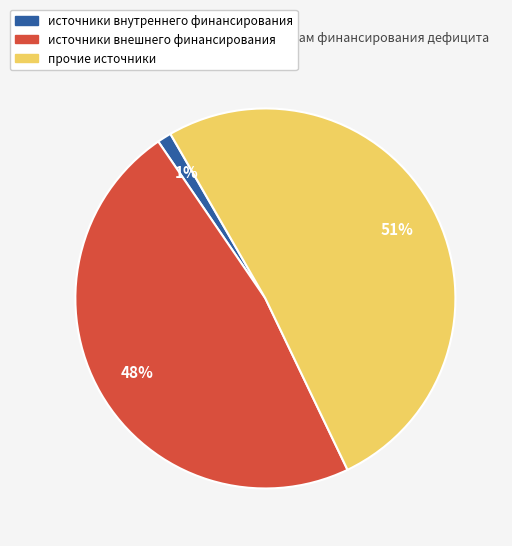

To the nearest percent, what percentage of the pie is источники внутреннего финансирования?

1%